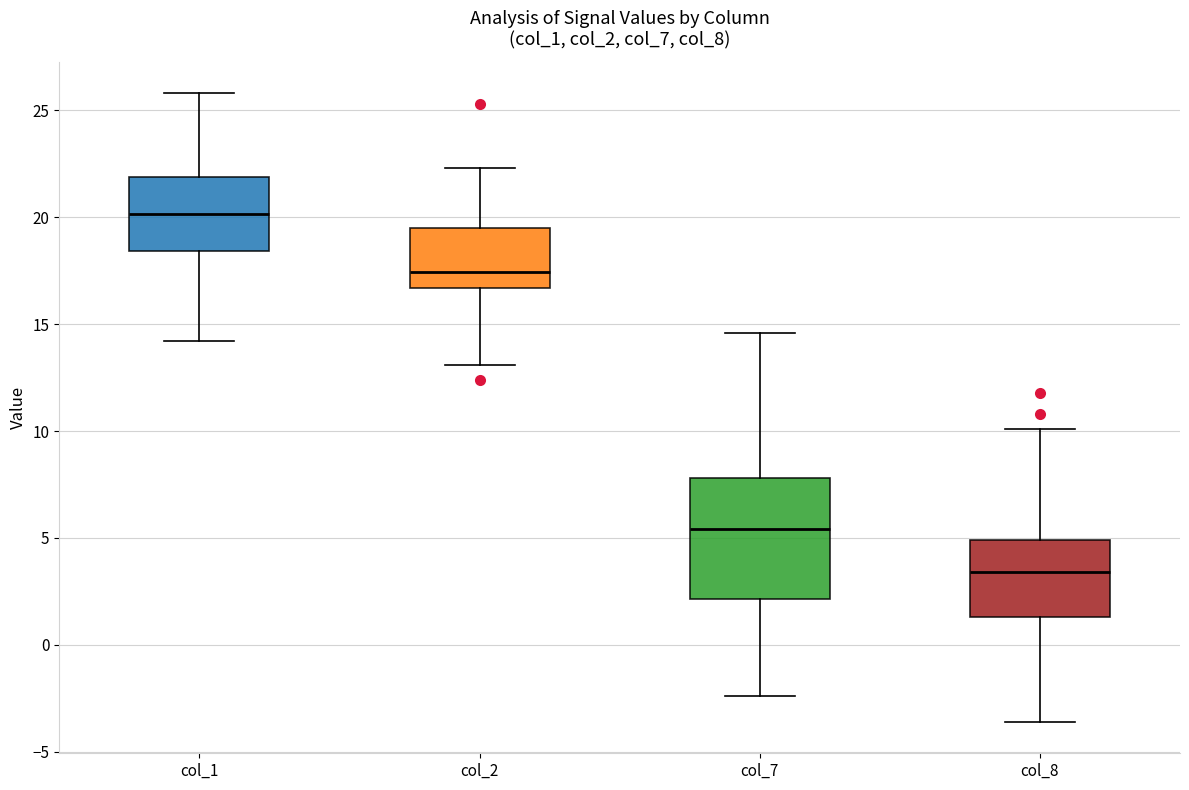

Where does the upper whisker of the box for col_8 end on the y-axis? The values are not printed on the chart, so give them approximately, as read against the axis.

10.0